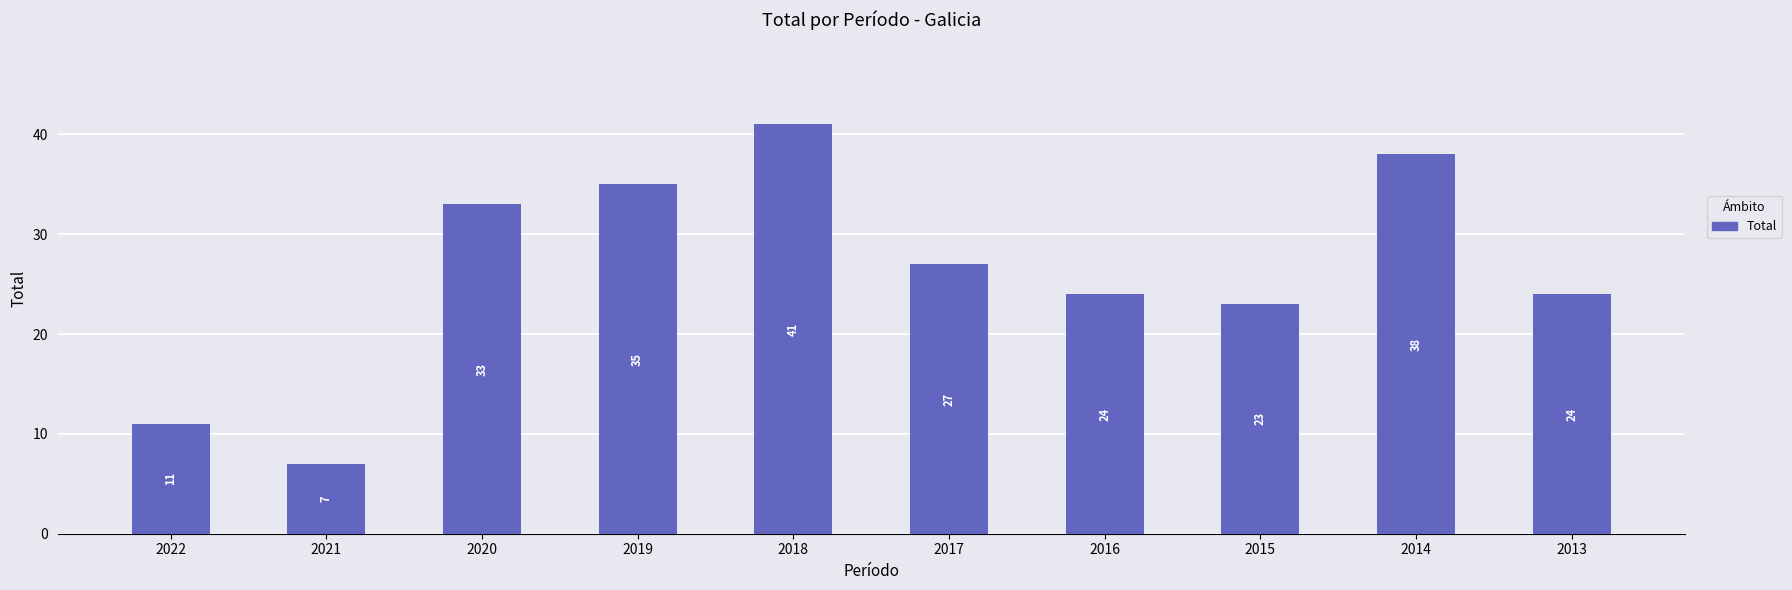

What is the difference between the maximum and minimum values?

34